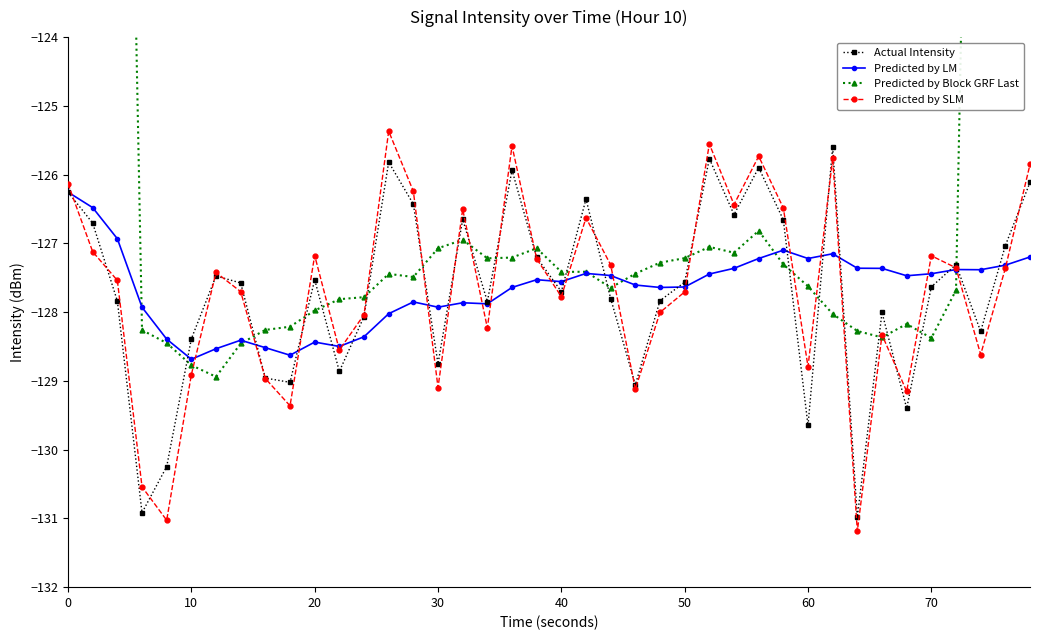

Which series has the largest total across all categories?

Predicted by Block GRF Last